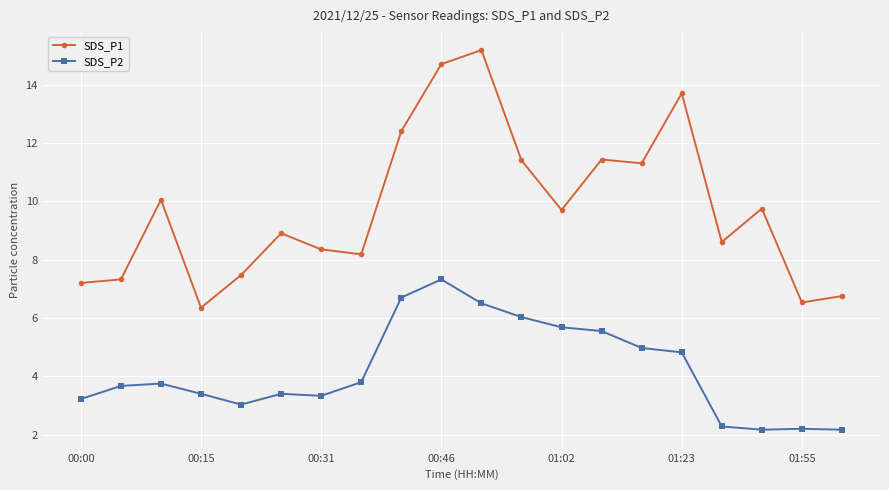

What is the sum of all SDS_P2 values?

84.0